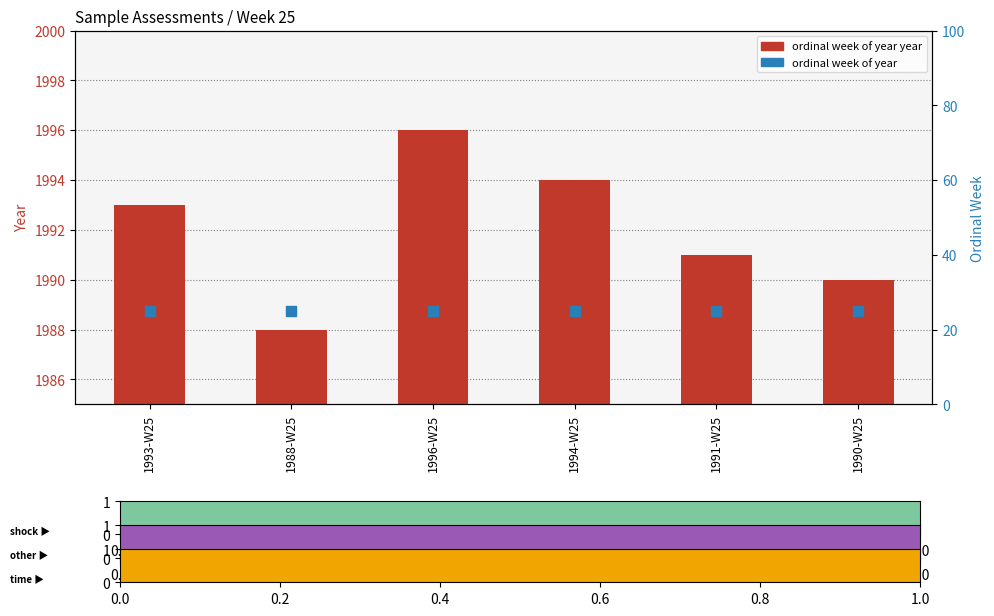

At which category is the sum across all series the highest?

1996-W25